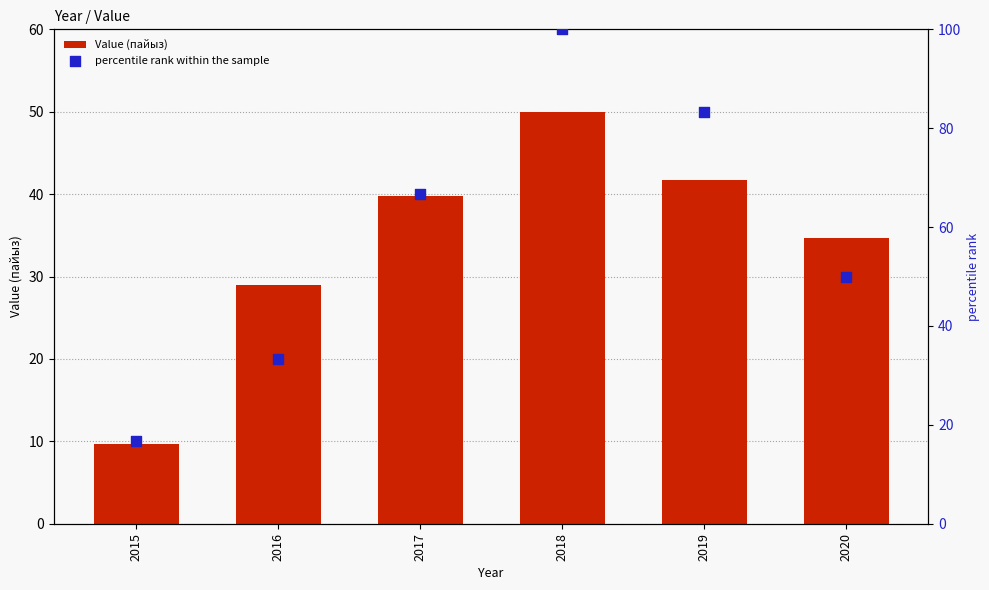

What are all the series names shown in the legend?

Value (пайыз), percentile rank within the sample